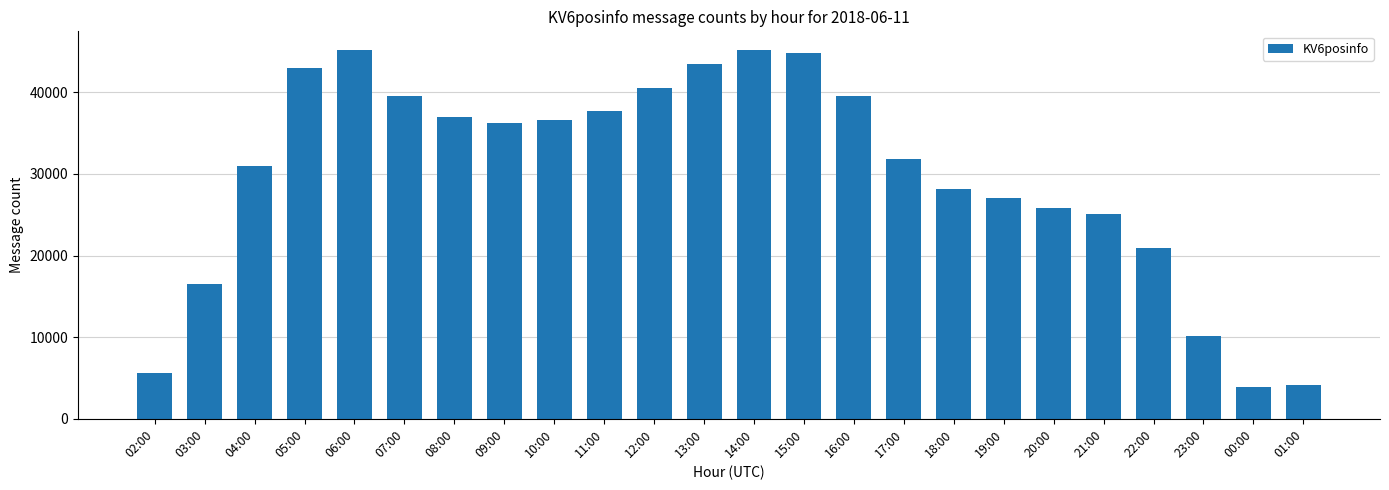

What is the sum of all values?

718819